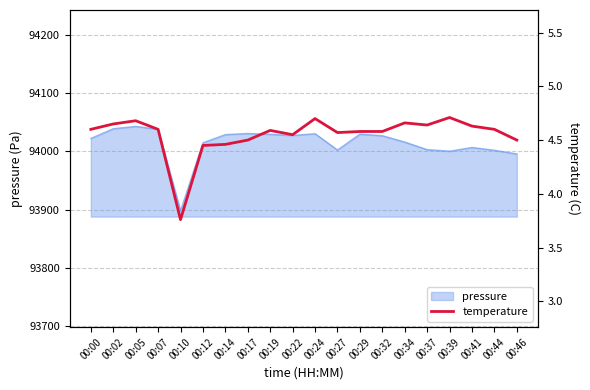

What is the minimum value shown in the chart?

3.8